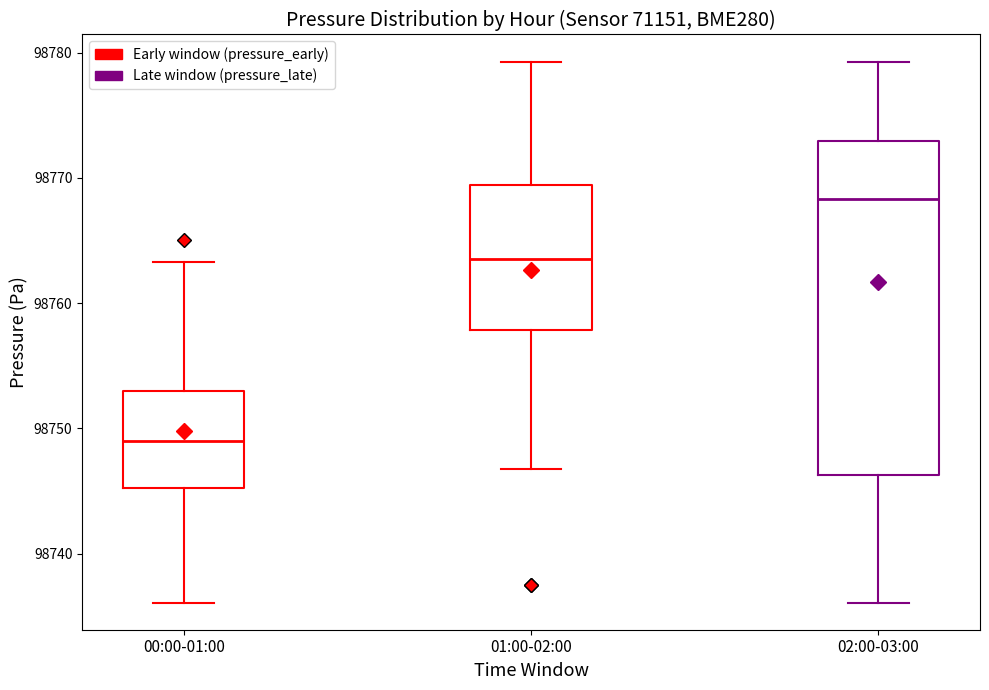

Which box has the lowest median line?

00:00-01:00